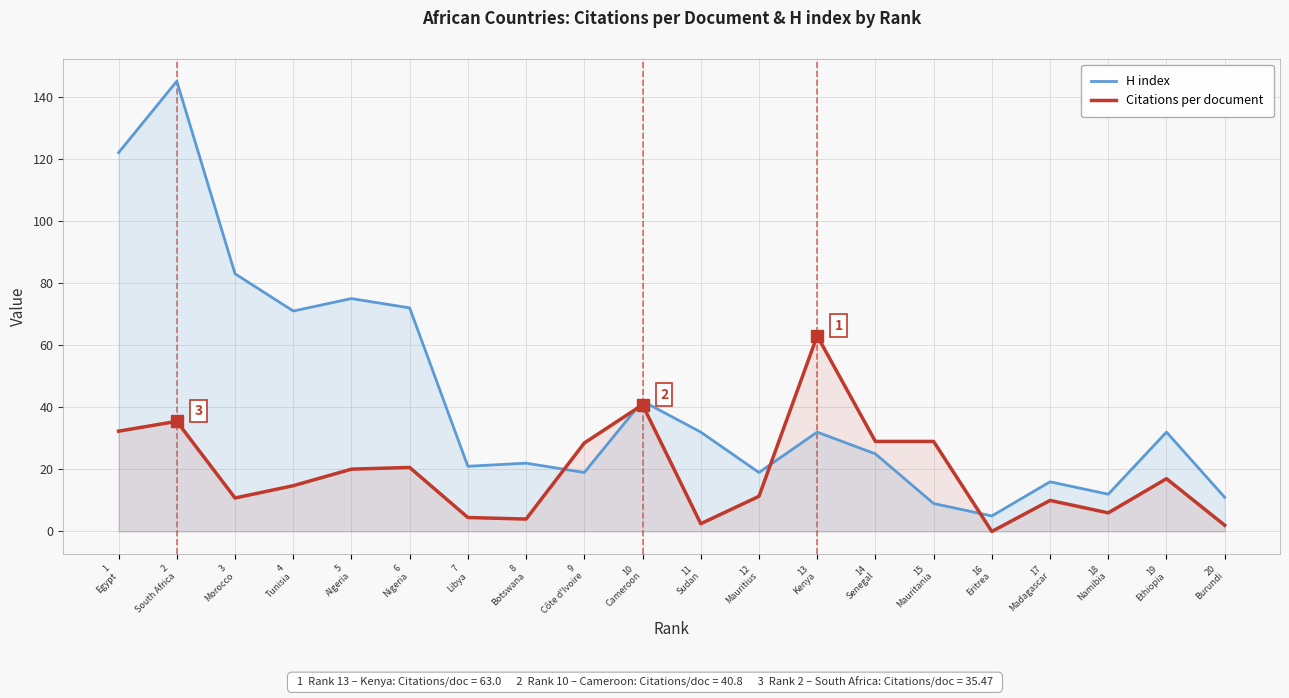

Does the chart have visible grid lines?

Yes